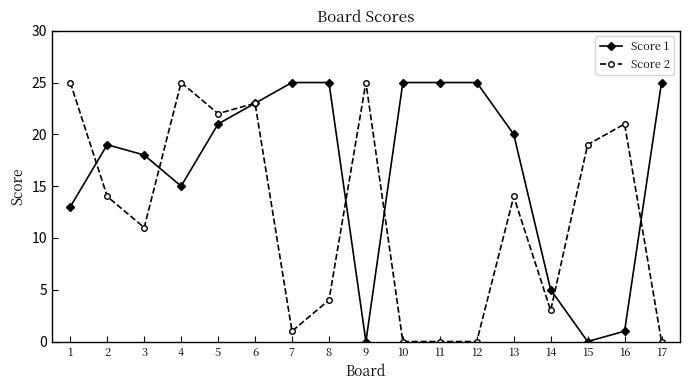

What are all the series names shown in the legend?

Score 1, Score 2